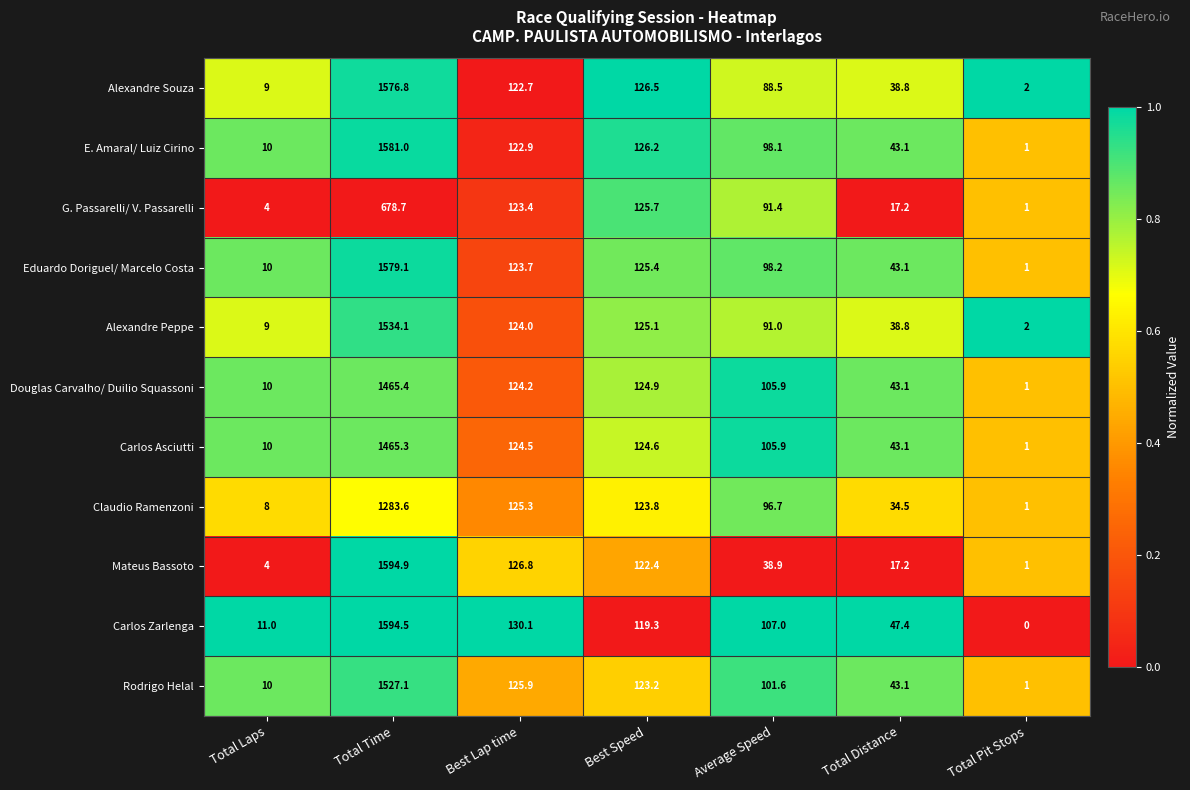

List the series in order of their peak value, lowest first.

G. Passarelli/ V. Passarelli, Claudio Ramenzoni, Carlos Asciutti, Douglas Carvalho/ Duilio Squassoni, Rodrigo Helal, Alexandre Peppe, Alexandre Souza, Eduardo Doriguel/ Marcelo Costa, E. Amaral/ Luiz Cirino, Carlos Zarlenga, Mateus Bassoto